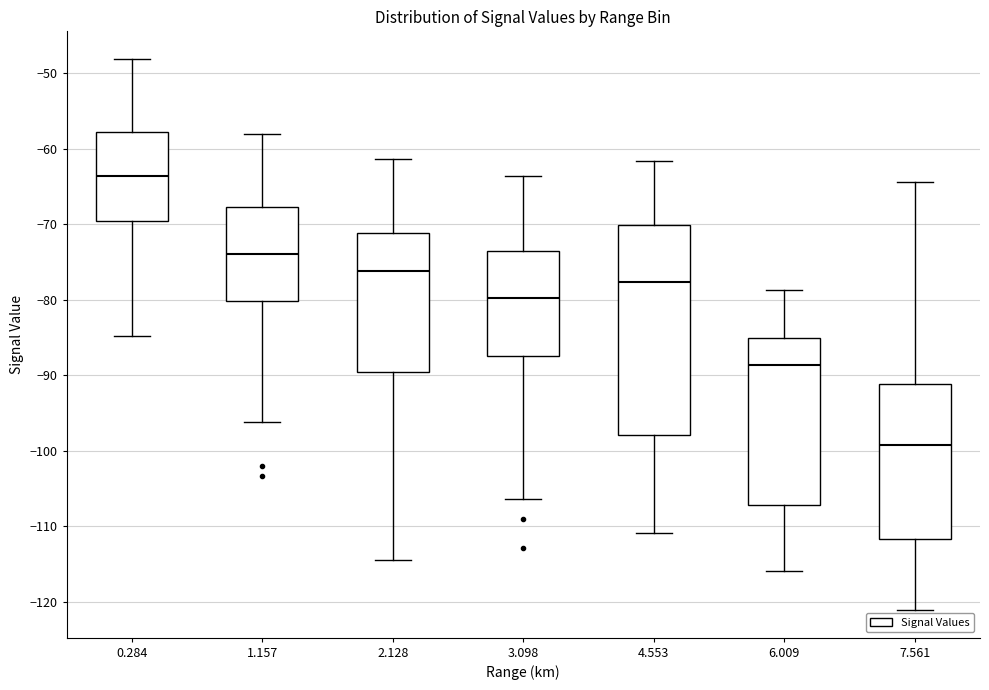

Comparing the boxes themselves (not the whiskers), which one is the tallest?

4.553